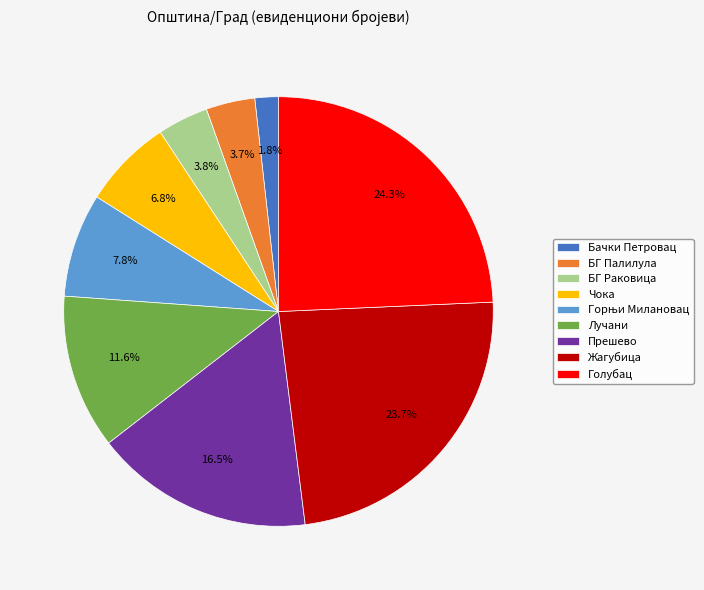

True or false: БГ Палилула accounts for 4% of the total.

True